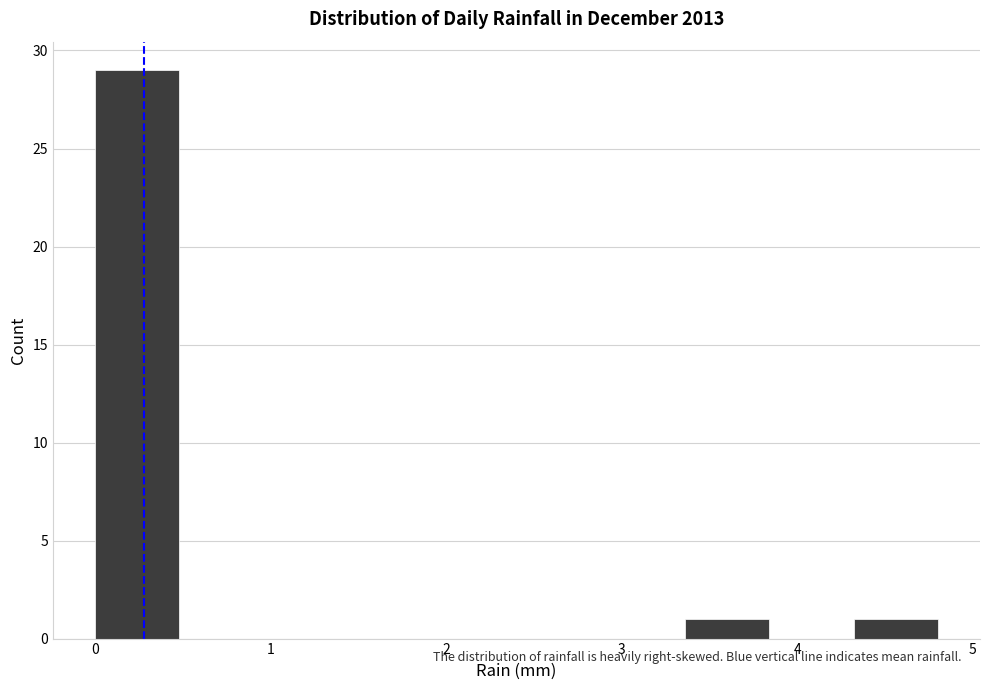

Which range on the x-axis has the tallest bar?

0.00 to 0.48